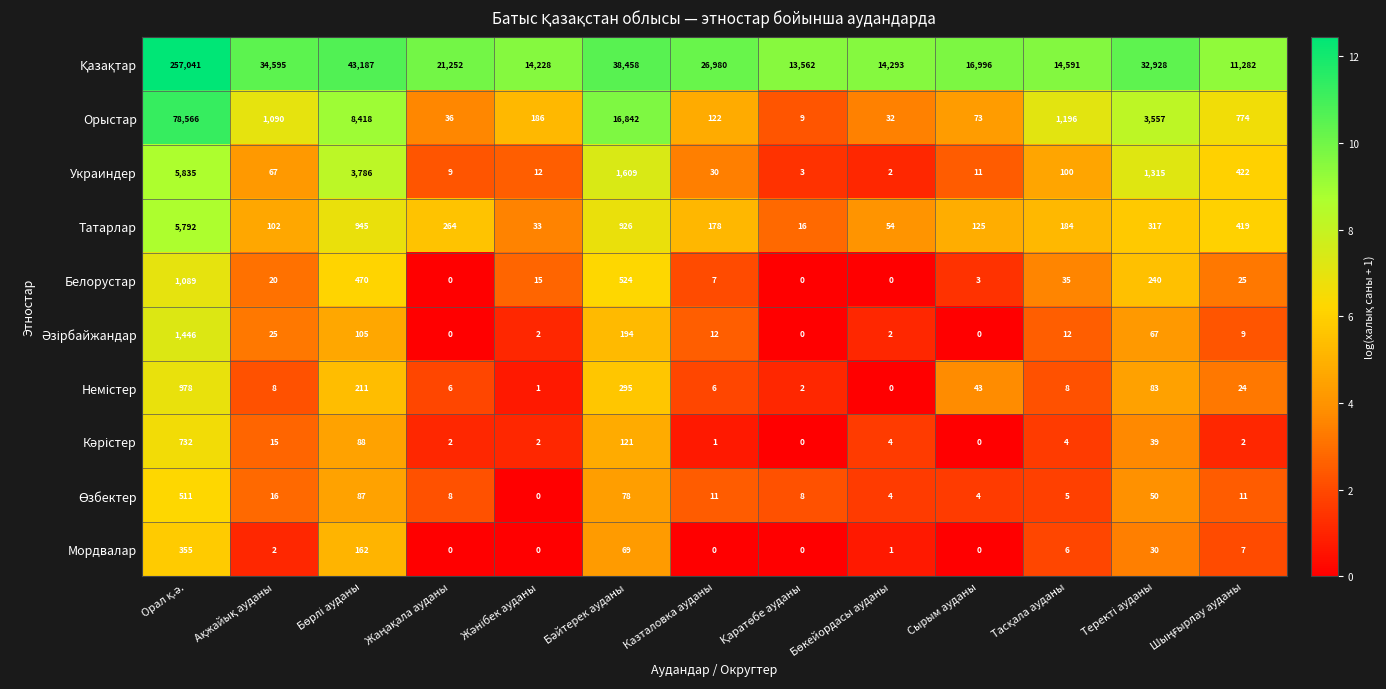

How many series are shown in this chart?

10